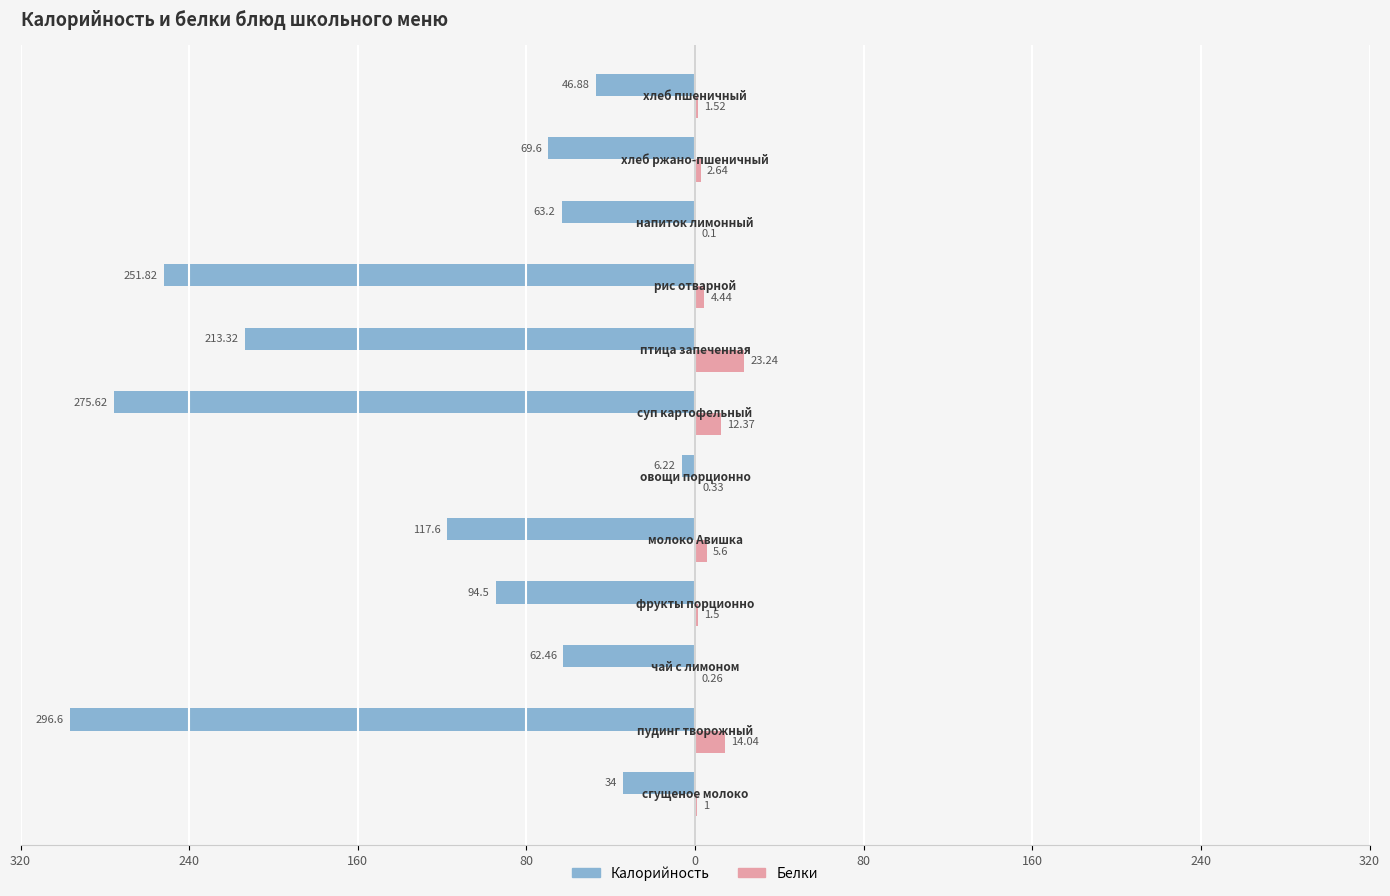

What is the difference between the maximum and minimum values in the Белки series?

23.1